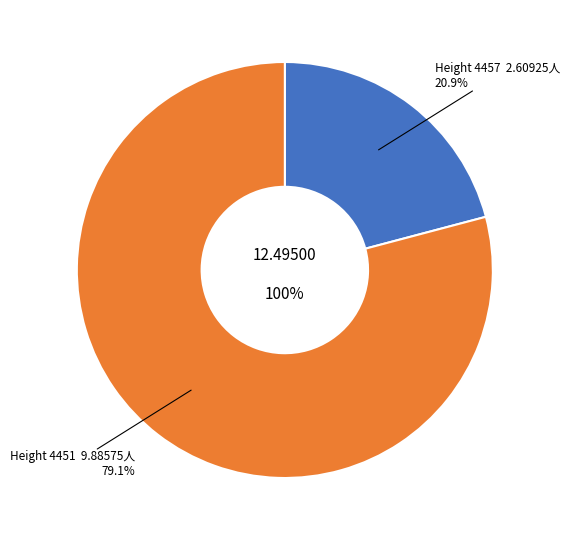

Is it true that 4451 is 73% of the pie?

False